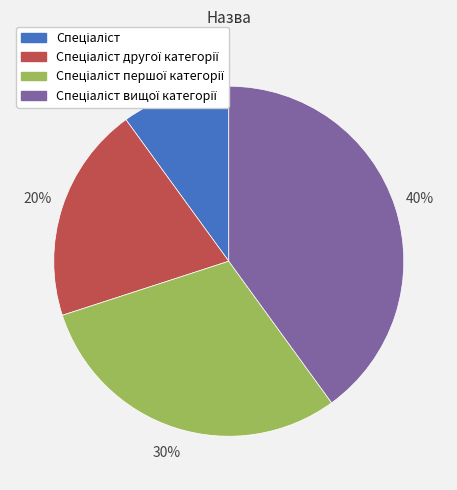

To the nearest percent, what is the average slice percentage?

25%